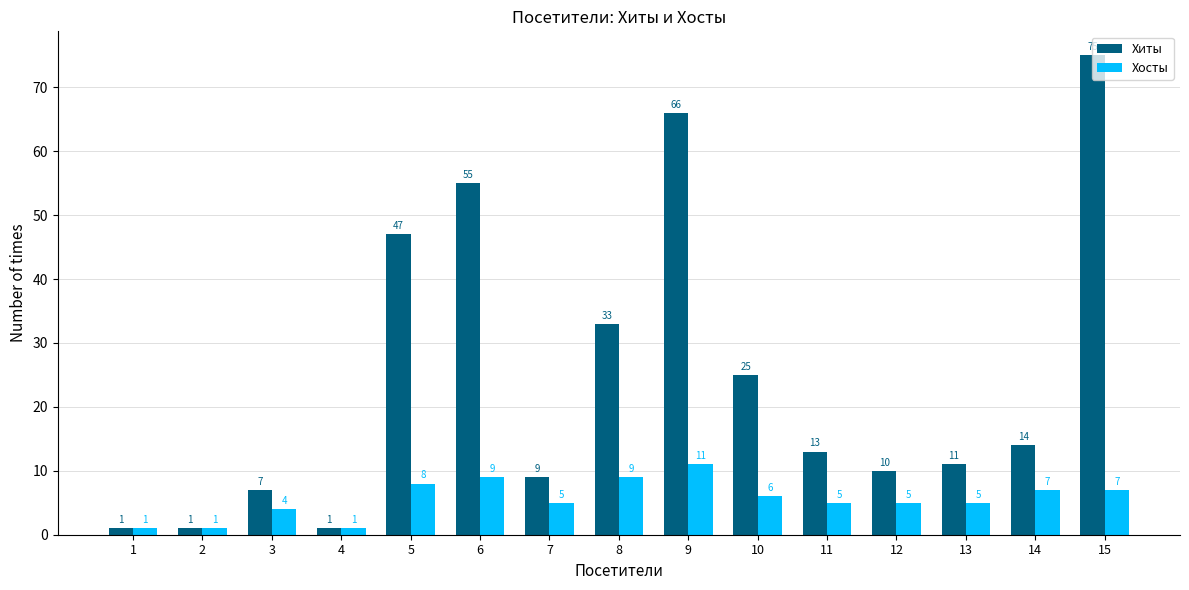

Is the value of Хосты at 2 greater than the value of Хиты at 9?

No